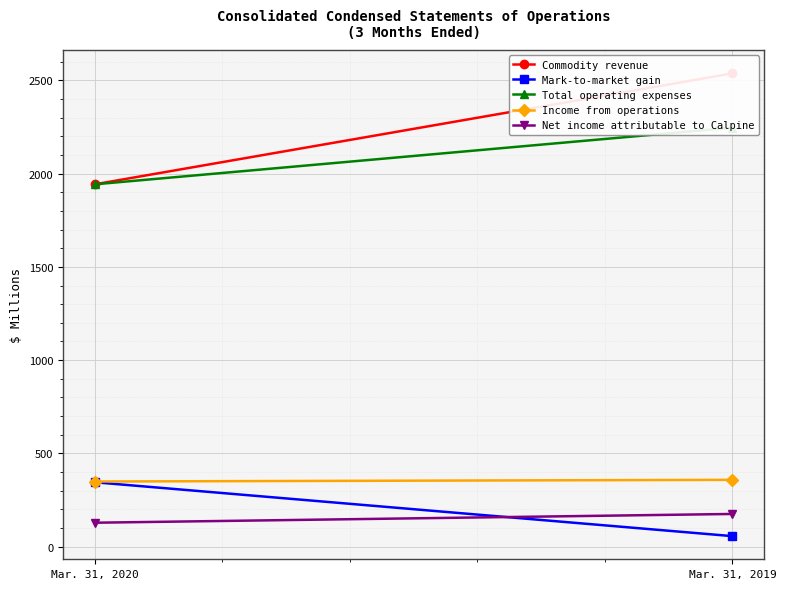

Which category has the highest value across all series?

Mar. 31, 2019